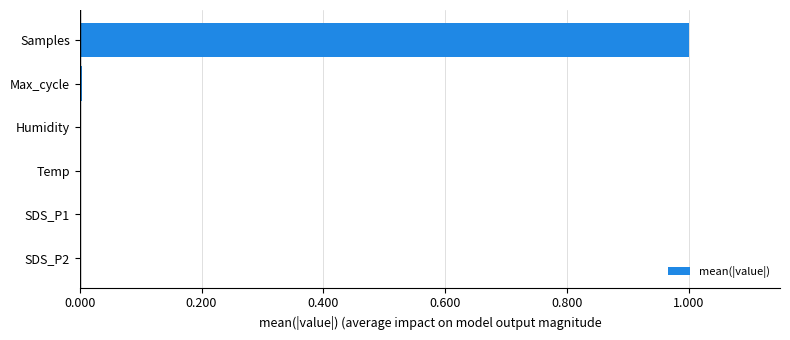

What is the maximum value shown in the chart?

1.0